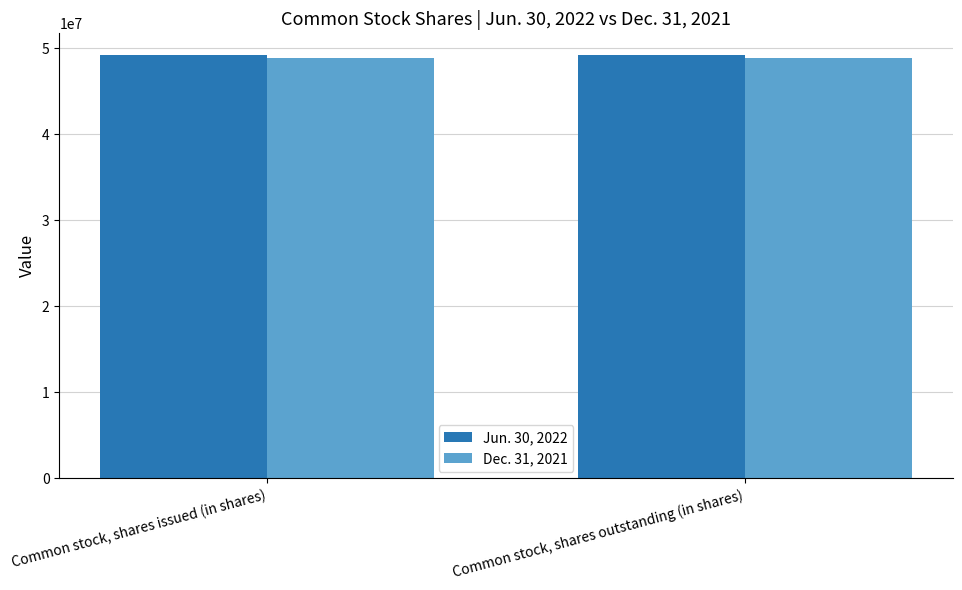

At how many categories does at least one series exceed 49039724?

2